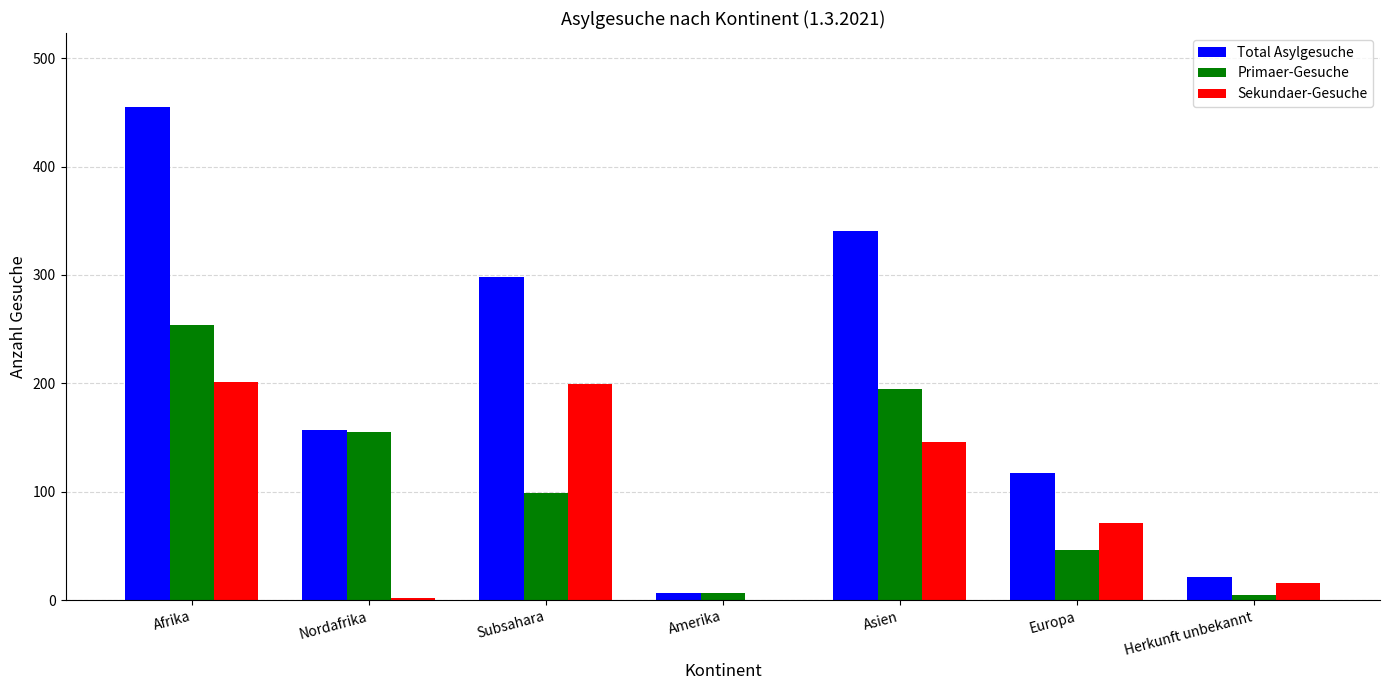

Are the bars grouped side by side (vs. stacked)?

Yes